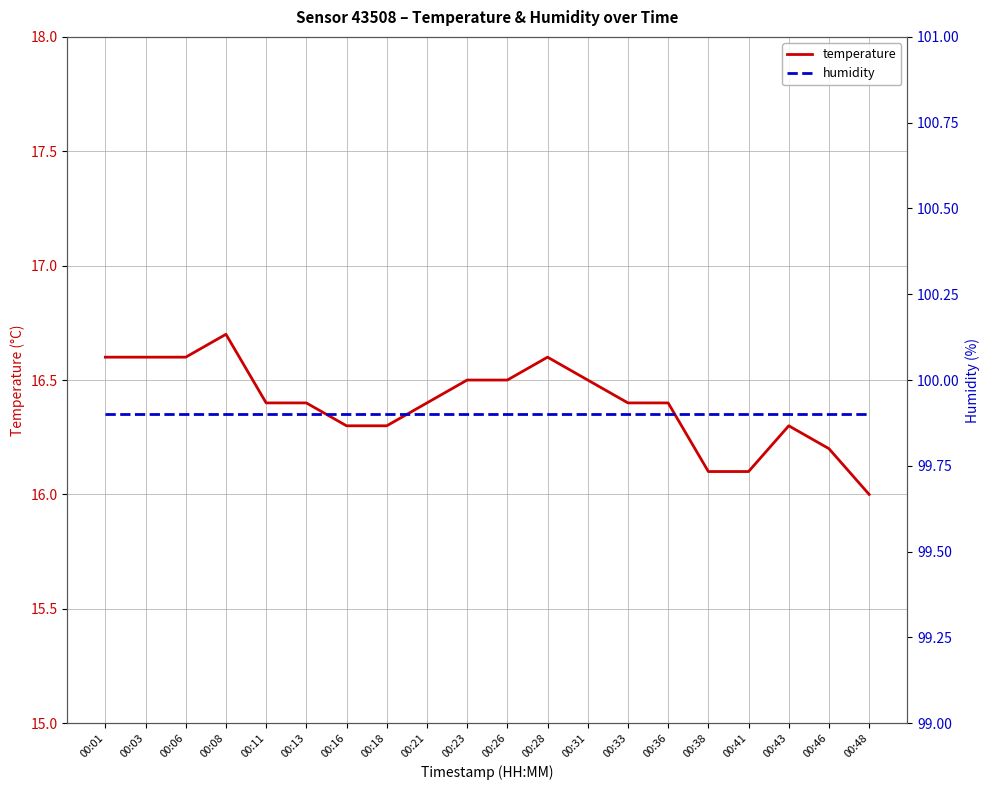

List the labels in order of humidity value, smallest first.

00:01, 00:03, 00:06, 00:08, 00:11, 00:13, 00:16, 00:18, 00:21, 00:23, 00:26, 00:28, 00:31, 00:33, 00:36, 00:38, 00:41, 00:43, 00:46, 00:48